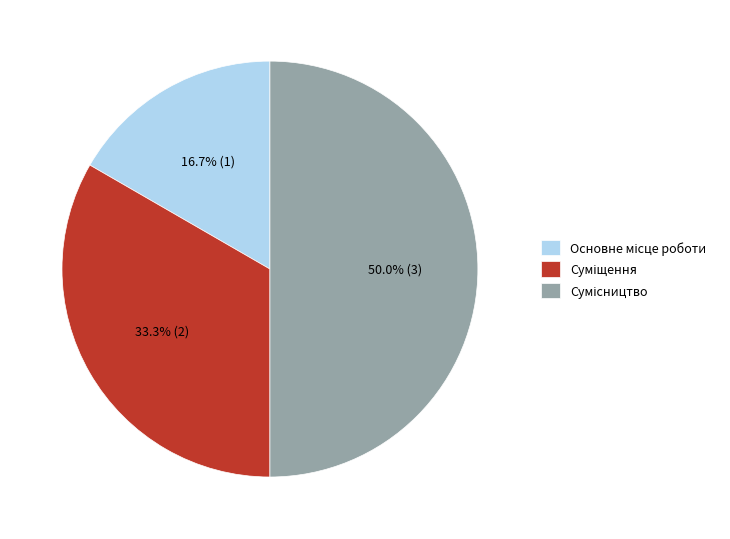

Approximately how many times larger is the value at Сумісництво compared to Основне місце роботи?

3.0